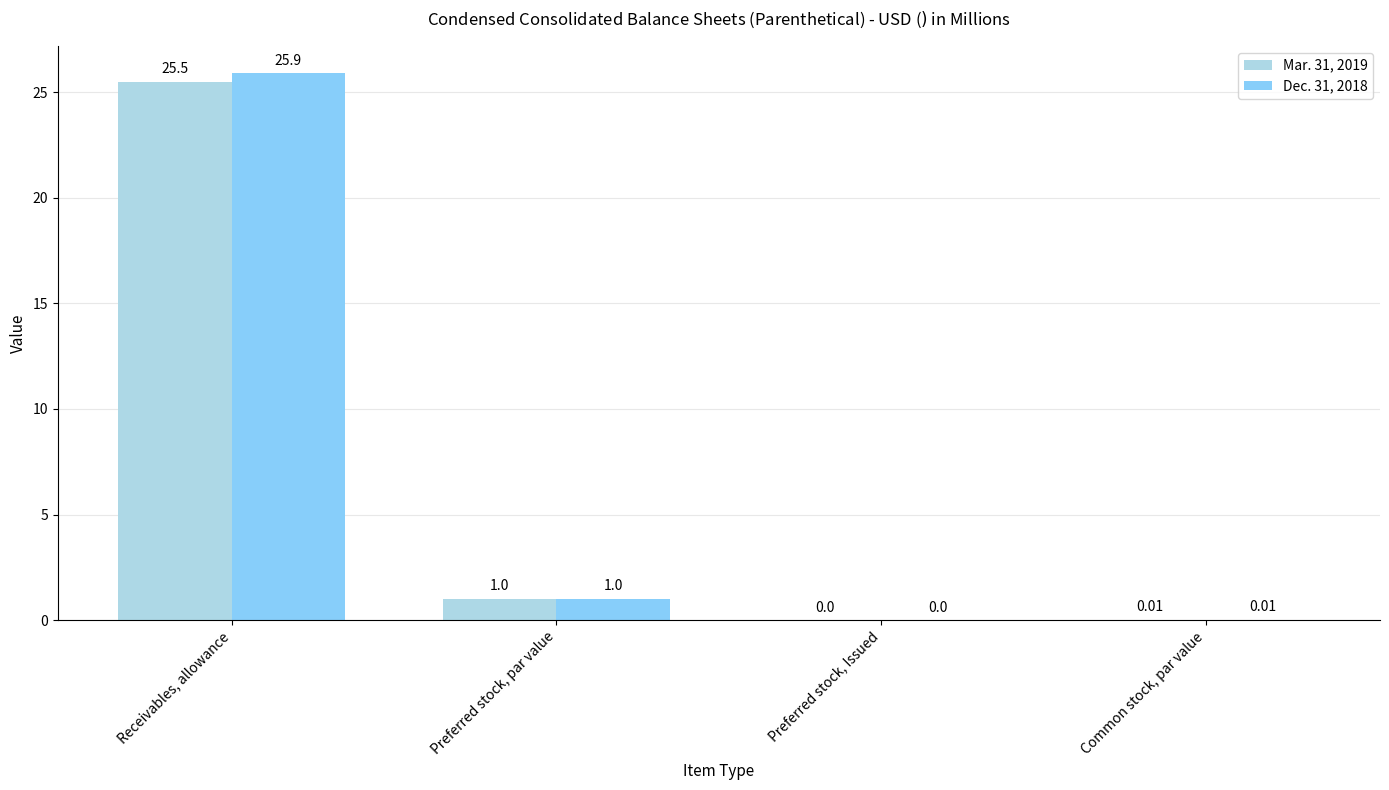

At which label is Dec. 31, 2018 closest to 12?

Preferred stock, par value